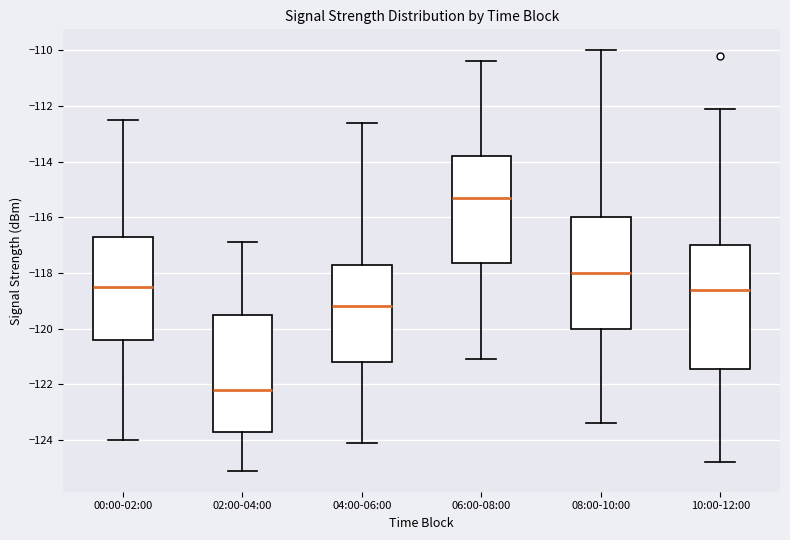

Where does the lower whisker of the box for 10:00-12:00 end on the y-axis? The values are not printed on the chart, so give them approximately, as read against the axis.

-124.8